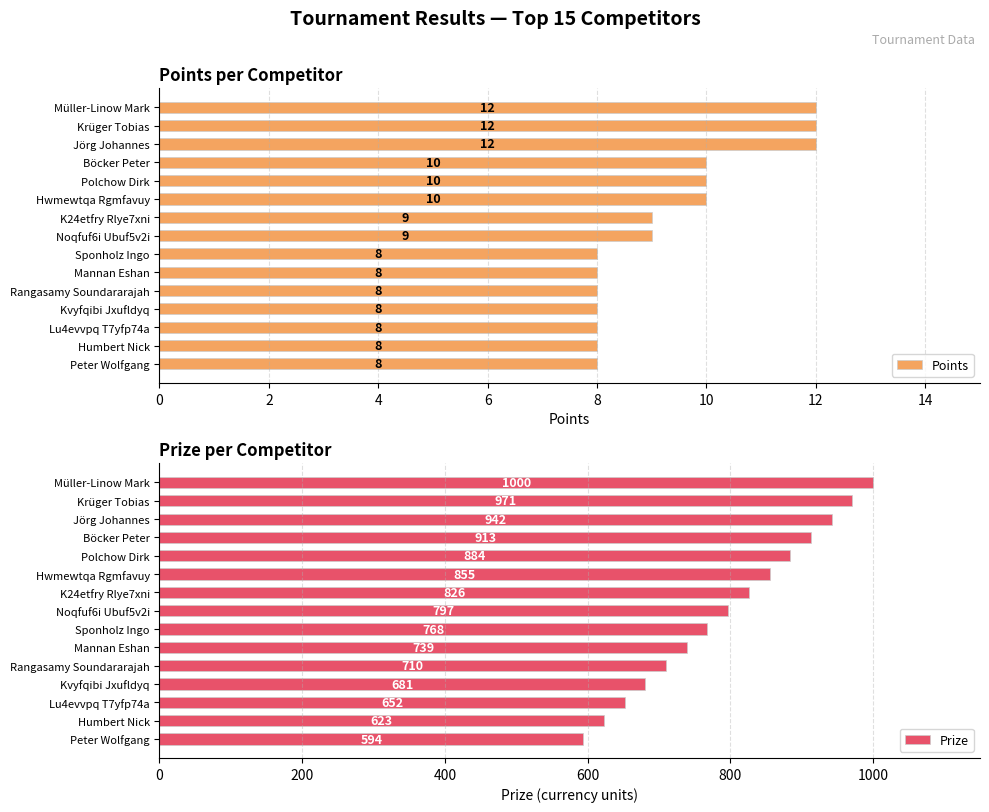

Count the number of categories in the chart.

15